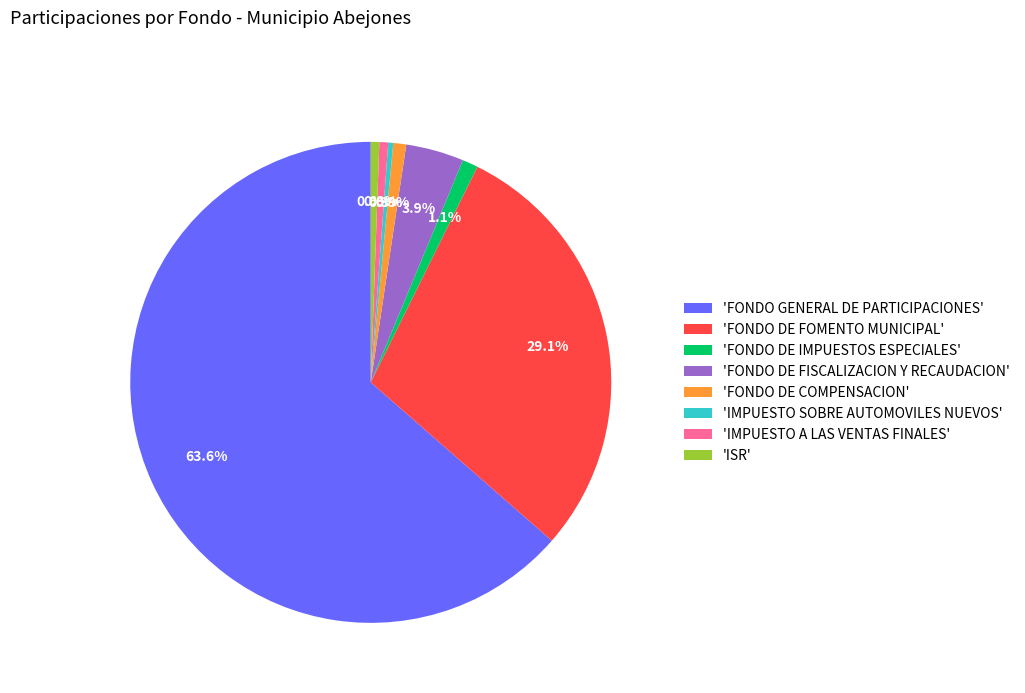

What is the largest slice in the pie chart?

'FONDO GENERAL DE PARTICIPACIONES'